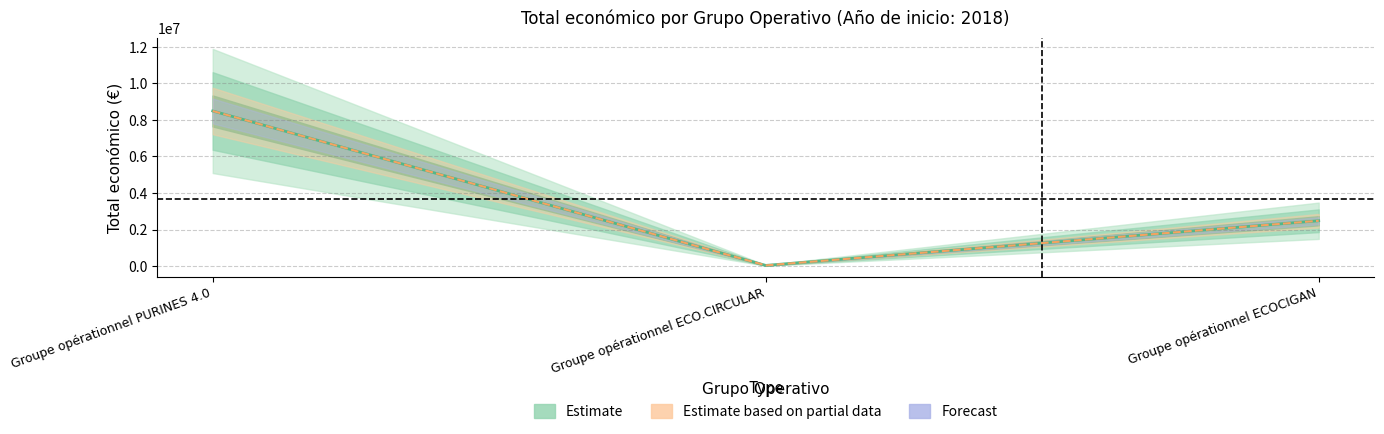

How many data points are less than 2483714?

1